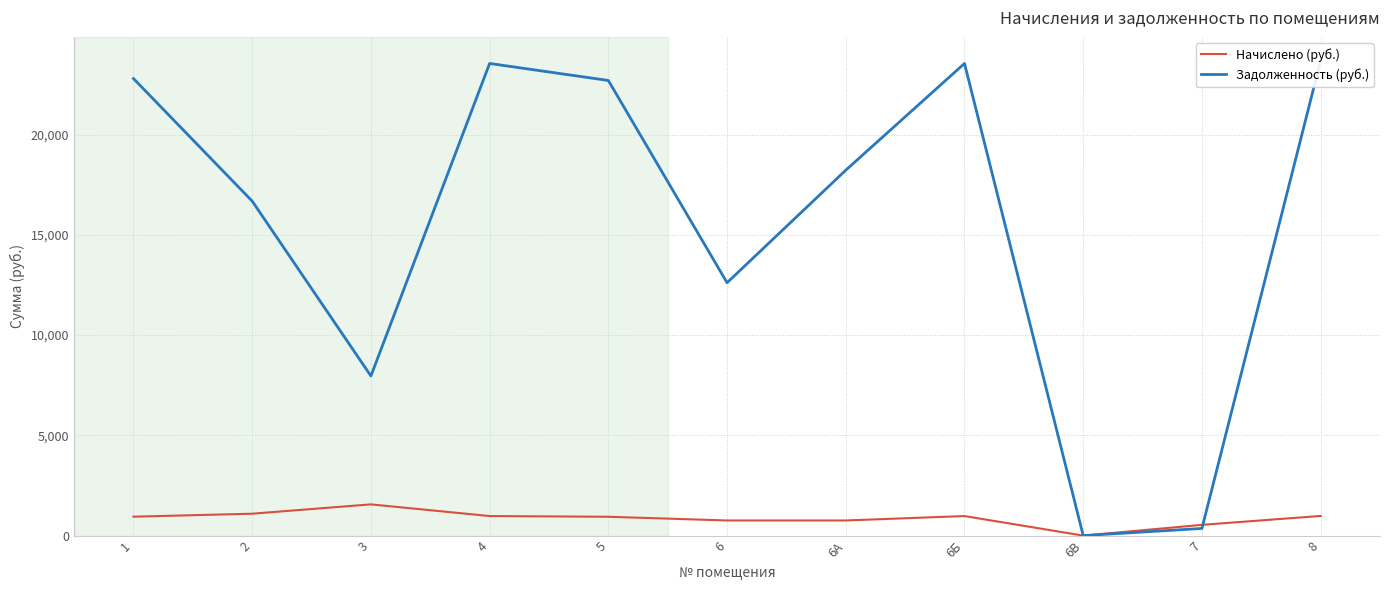

Reading right to left, extract all data points from this chart.

Начислено (руб.): 980.9	536.2	0.0	975.0	754.6	754.6	939.9	975.0	1558.0	1092.0	943.8
Задолженность (руб.): 23685.2	357.4	0.0	23544.0	18223.1	12610.4	22696.3	23544.0	7960.5	16679.3	22790.6